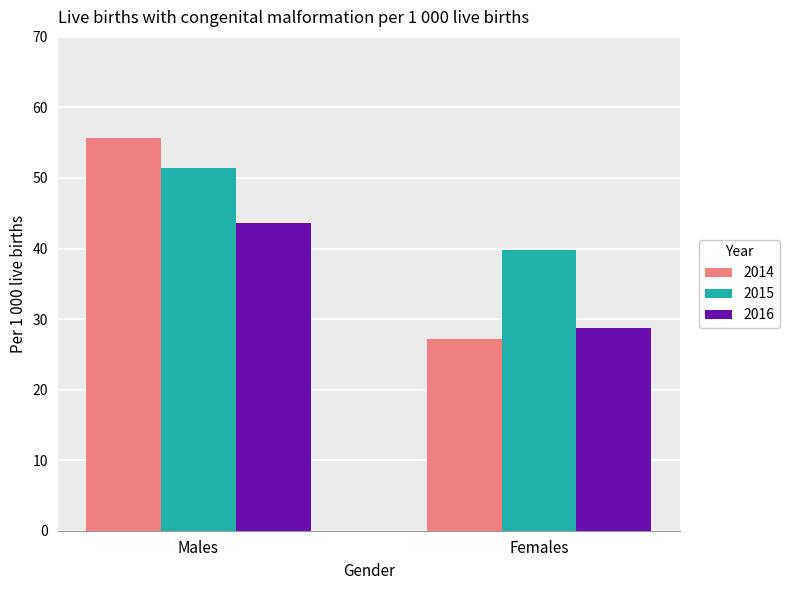

How many groups of bars are there?

2